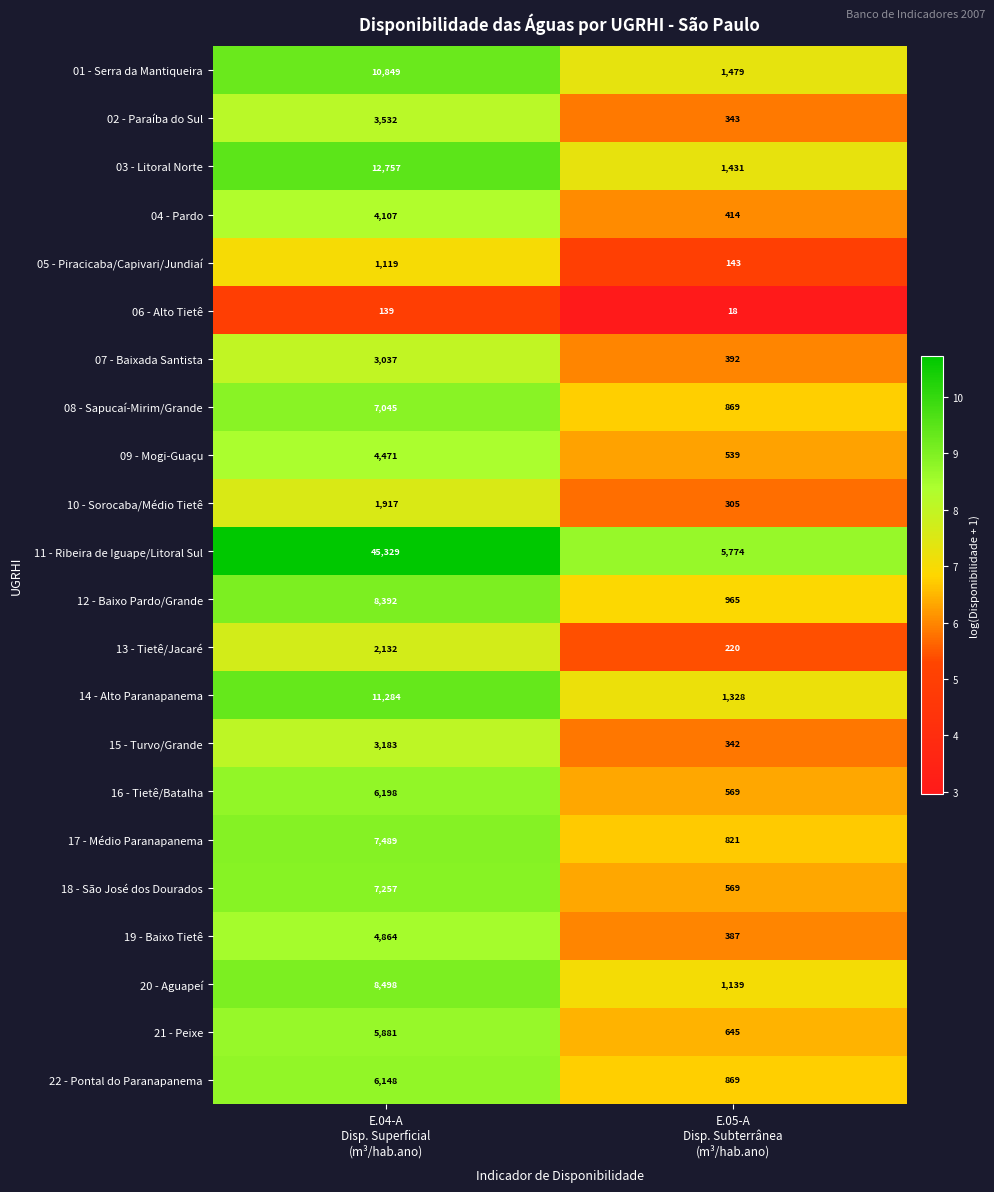

Which series has the widest spread of values?

11 - Ribeira de Iguape/Litoral Sul